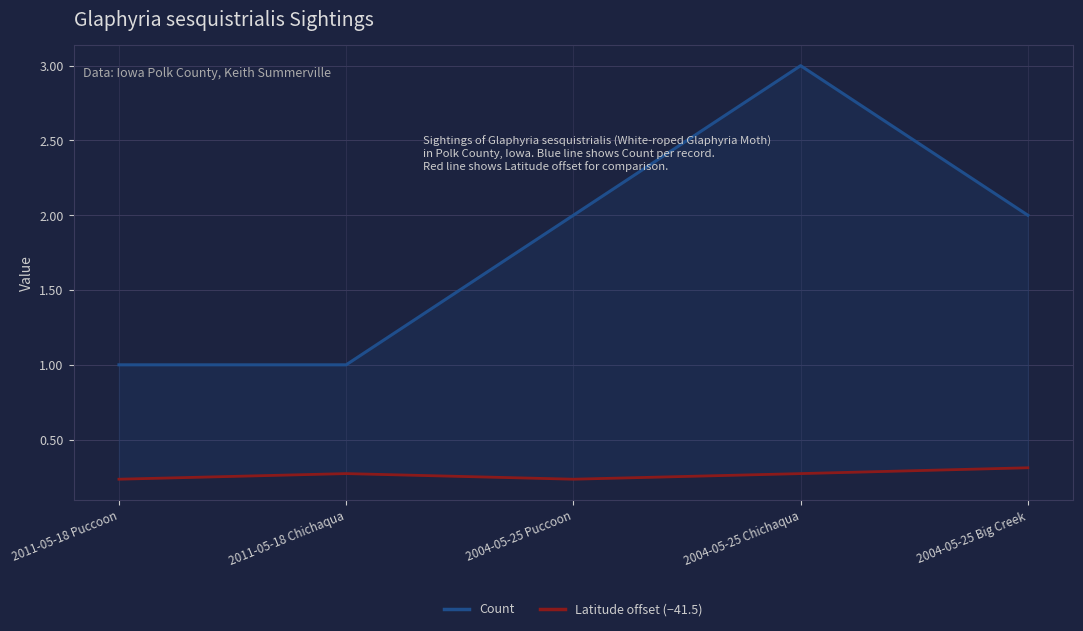

Rank the categories by Count value from lowest to highest.

2011-05-18 Puccoon, 2011-05-18 Chichaqua, 2004-05-25 Puccoon, 2004-05-25 Big Creek, 2004-05-25 Chichaqua